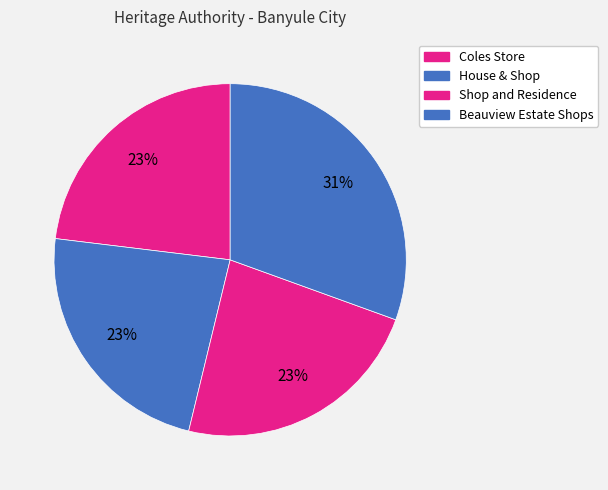

Combined, what portion of the pie is Coles Store and House & Shop?

46.2%